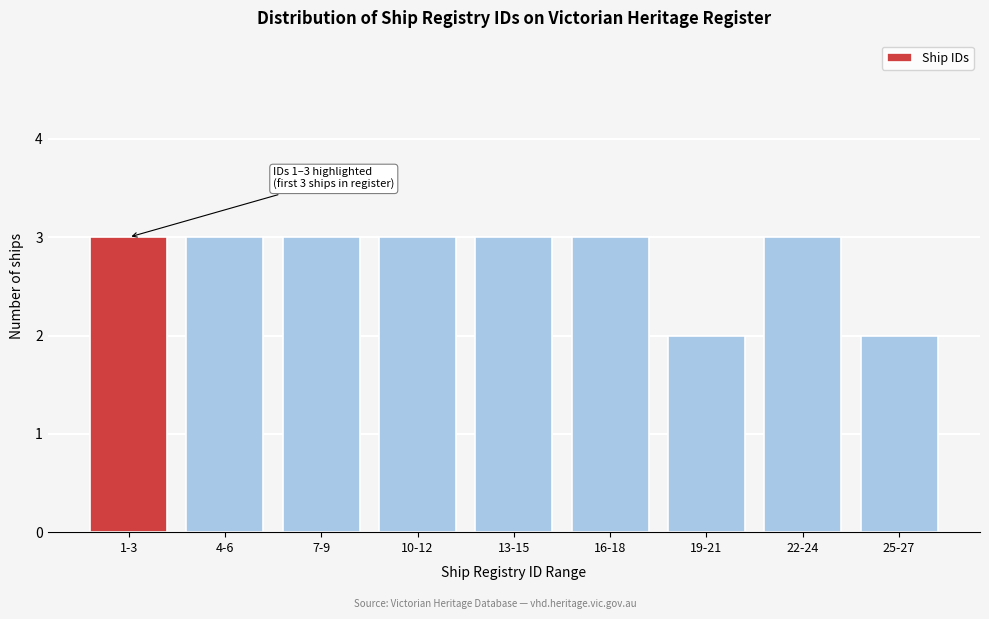

Reading left to right, transcribe all the data shown in this chart.

1-3=3	4-6=3	7-9=3	10-12=3	13-15=3	16-18=3	19-21=2	22-24=3	25-27=2